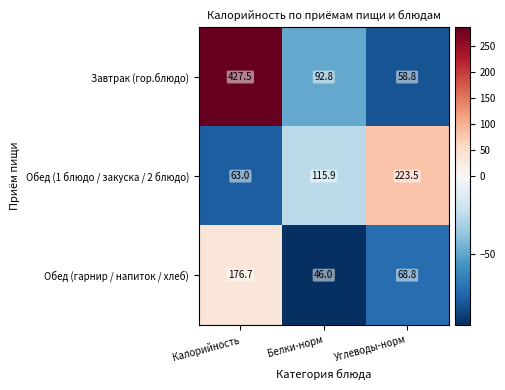

Rank the series by their average value, from lowest to highest.

Обед (гарнир / напиток / хлеб), Обед (1 блюдо / закуска / 2 блюдо), Завтрак (гор.блюдо)